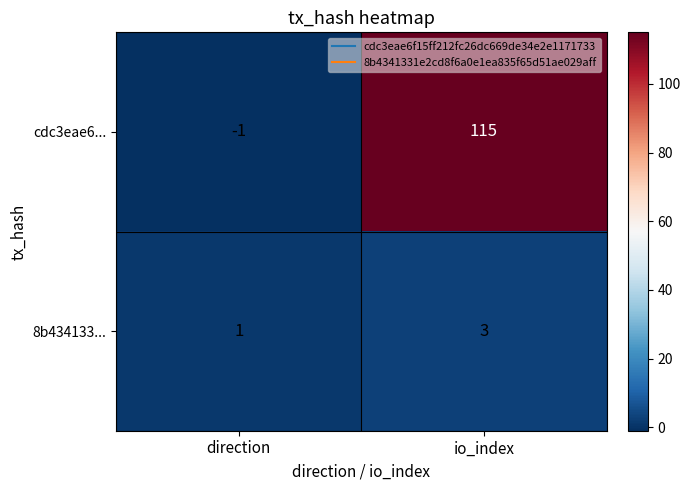

Which label corresponds to the smallest value in the chart?

direction